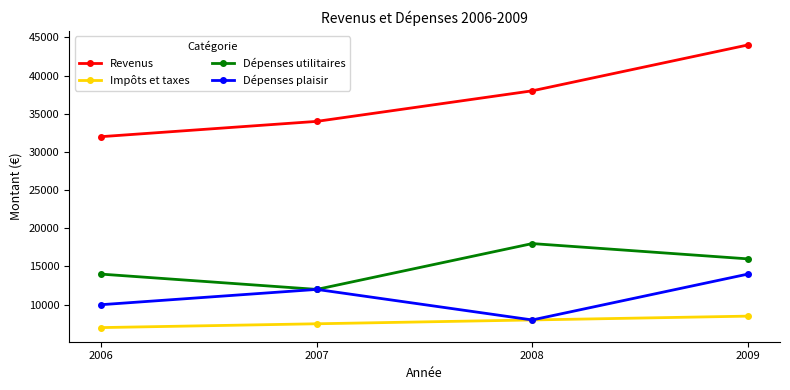

Which category has the highest value across all series?

2009